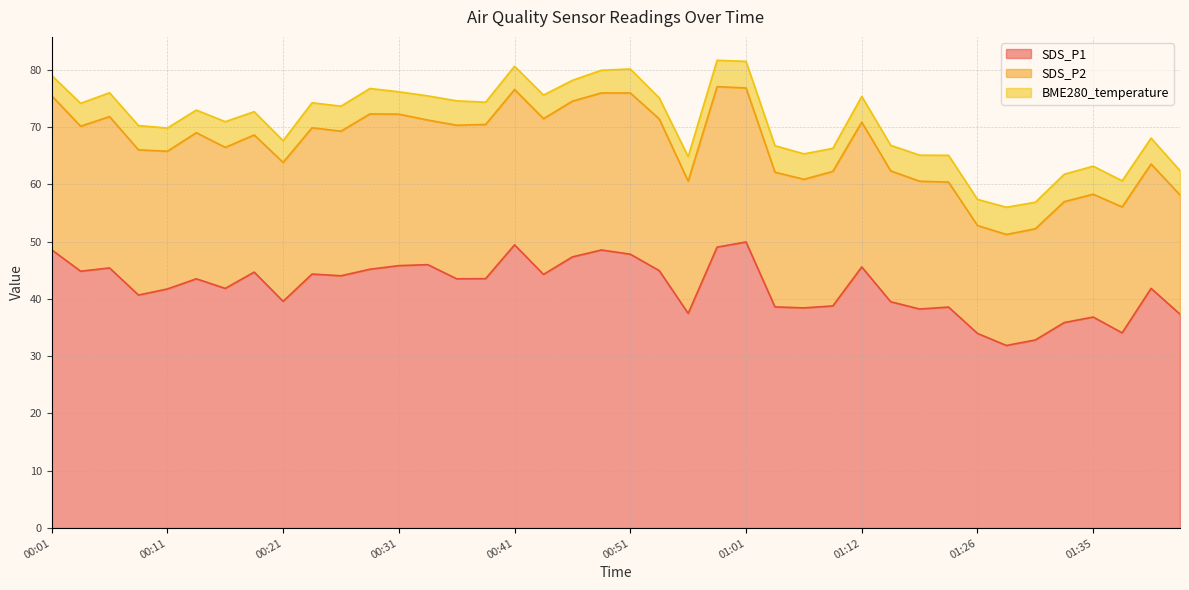

What is the maximum value for SDS_P2?

28.1